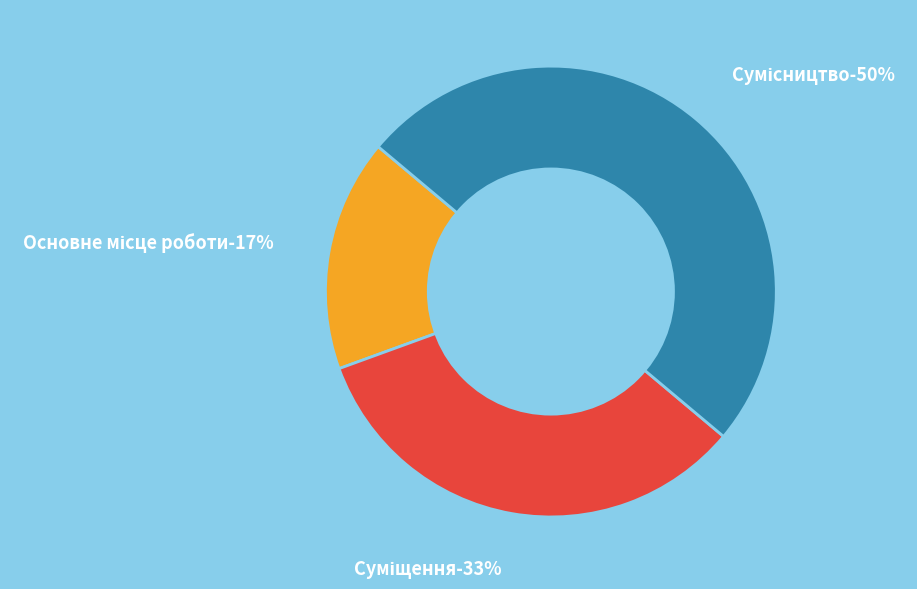

How many segments does this pie chart have?

3